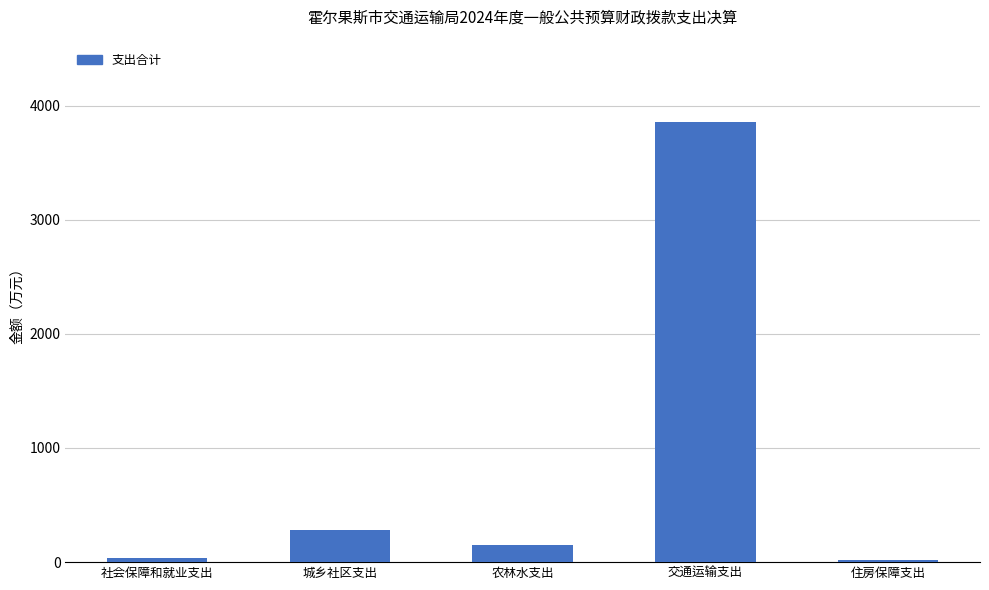

What is the difference between the second highest and minimum values?

263.5